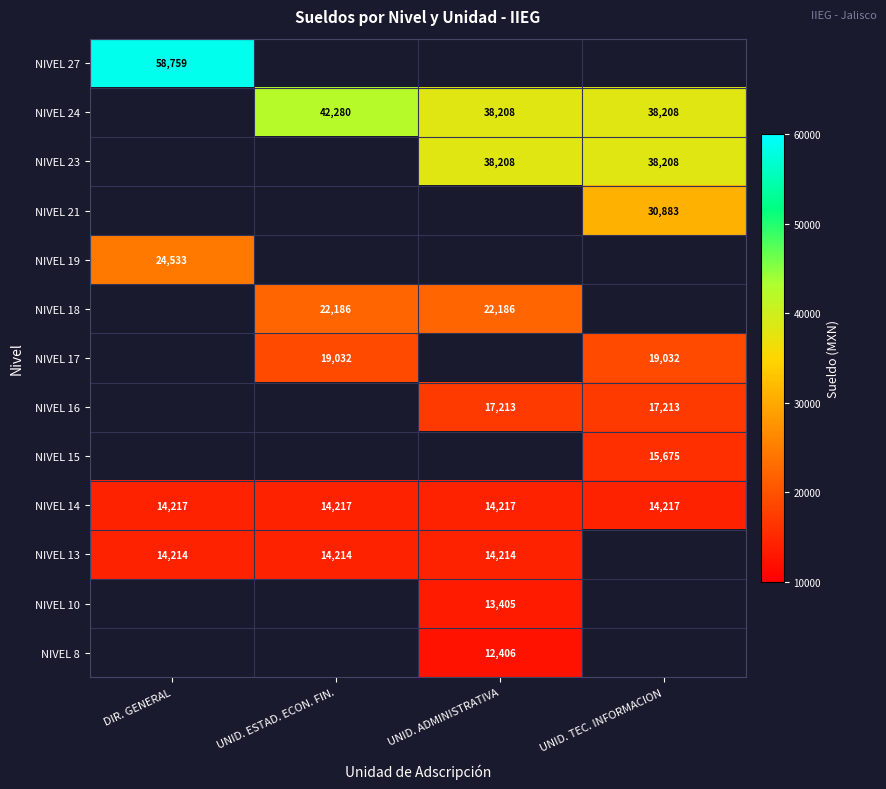

The value of NIVEL 14 at DIR. GENERAL is 14217. True or false?

True